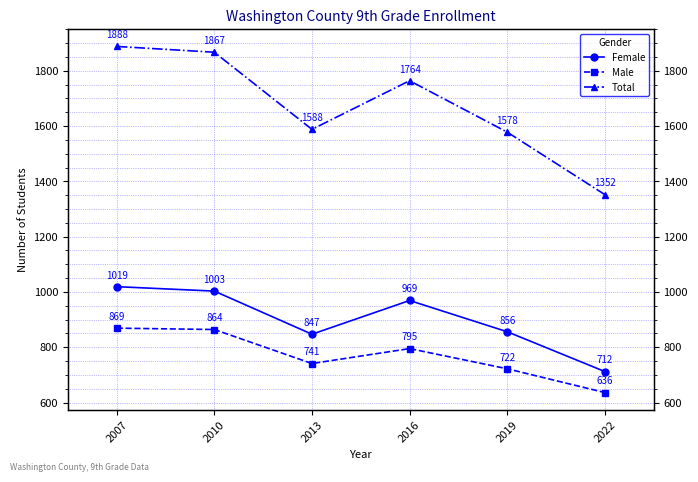

At which category is the sum across all series the highest?

2007